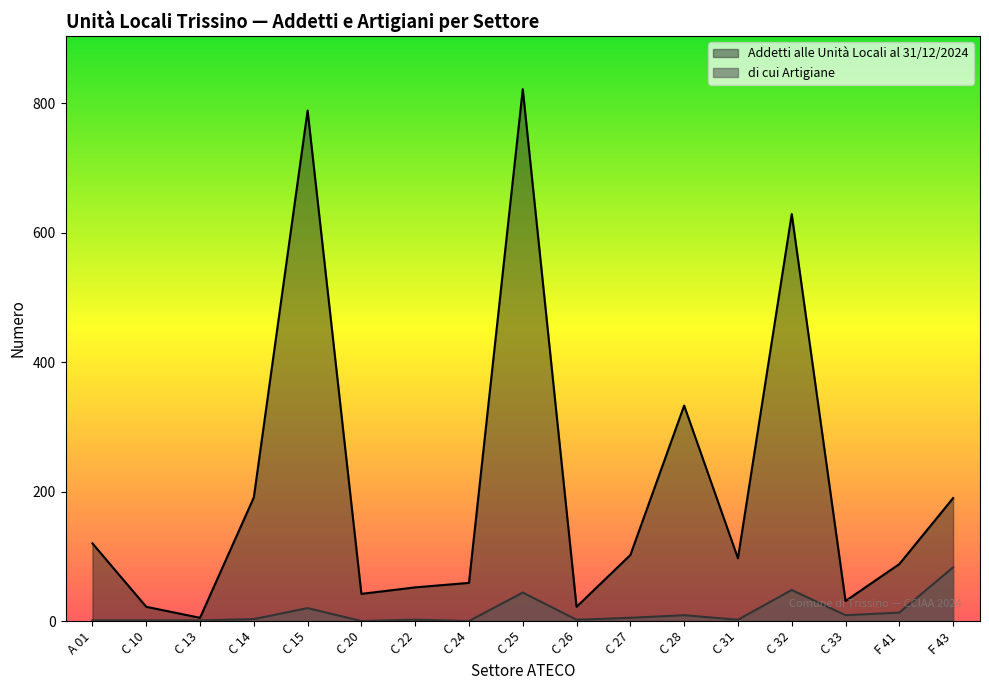

What position from the left is C 25?

9